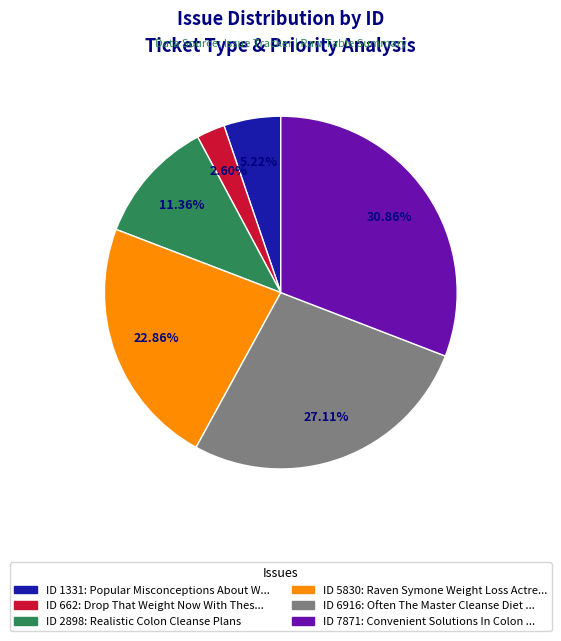

Does any single category account for the majority?

No